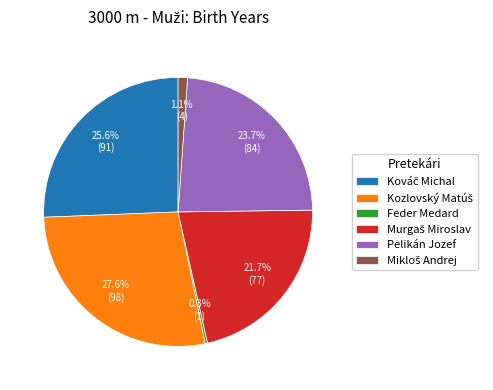

Between Feder Medard and Pelikán Jozef, which is larger?

Pelikán Jozef